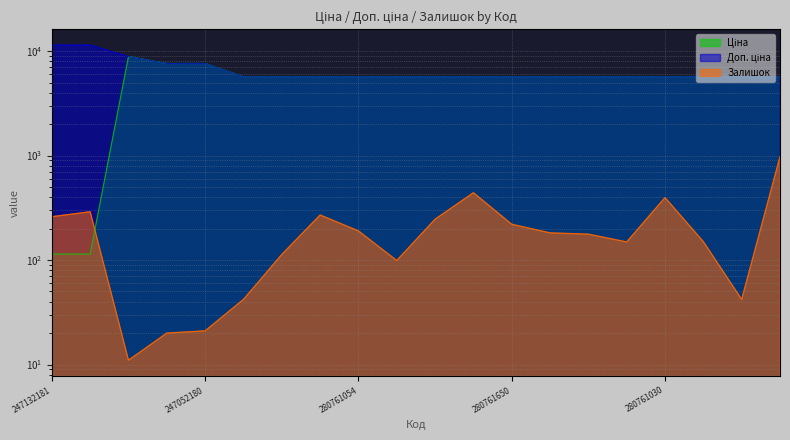

What is the label of the 18th point from the right?

248922198